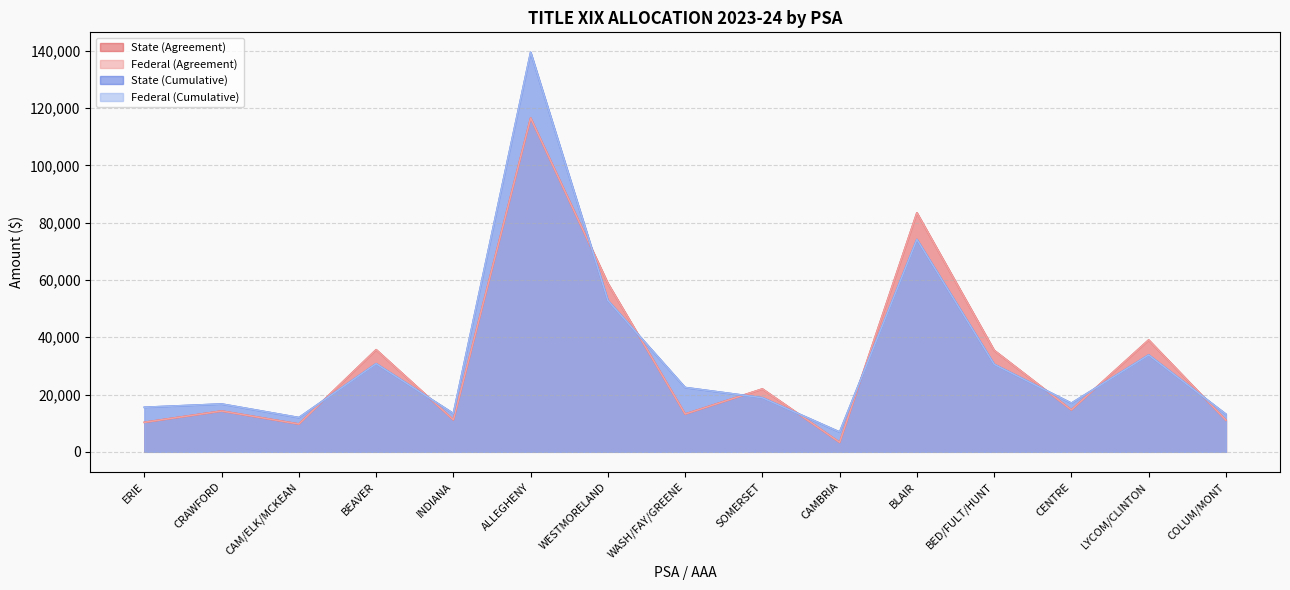

Reading right to left, extract all data points from this chart.

State (Agreement): 11031	39042	14631	35412	83431	3304	21941	13181	58814	116549	11164	35648	9700	14240	10295
Federal (Agreement): 11031	39042	14631	35412	83431	3304	21941	13181	58814	116549	11164	35648	9700	14240	10295
State (Cumulative): 13123	33808	16979	30535	74128	6904	18876	22444	52819	139479	13360	30764	11946	16692	15540
Federal (Cumulative): 13123	33808	16979	30535	74128	6904	18876	22444	52819	139479	13360	30764	11946	16692	15540